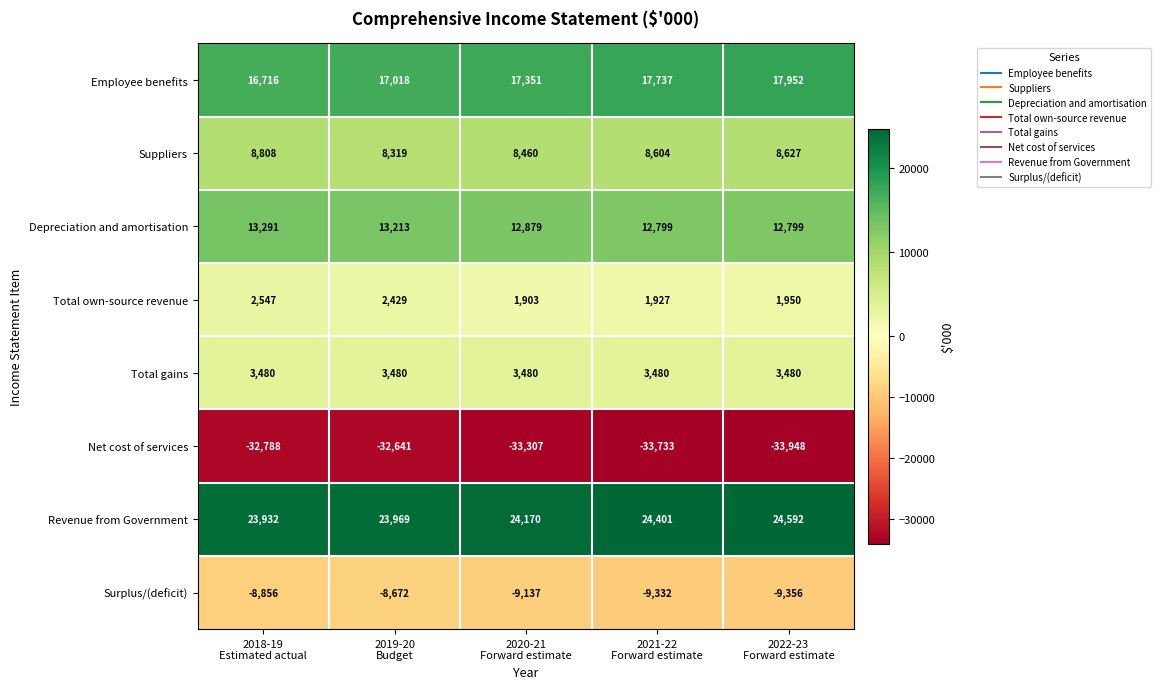

What is the difference between the second highest and second lowest values in the Total own-source revenue series?

502